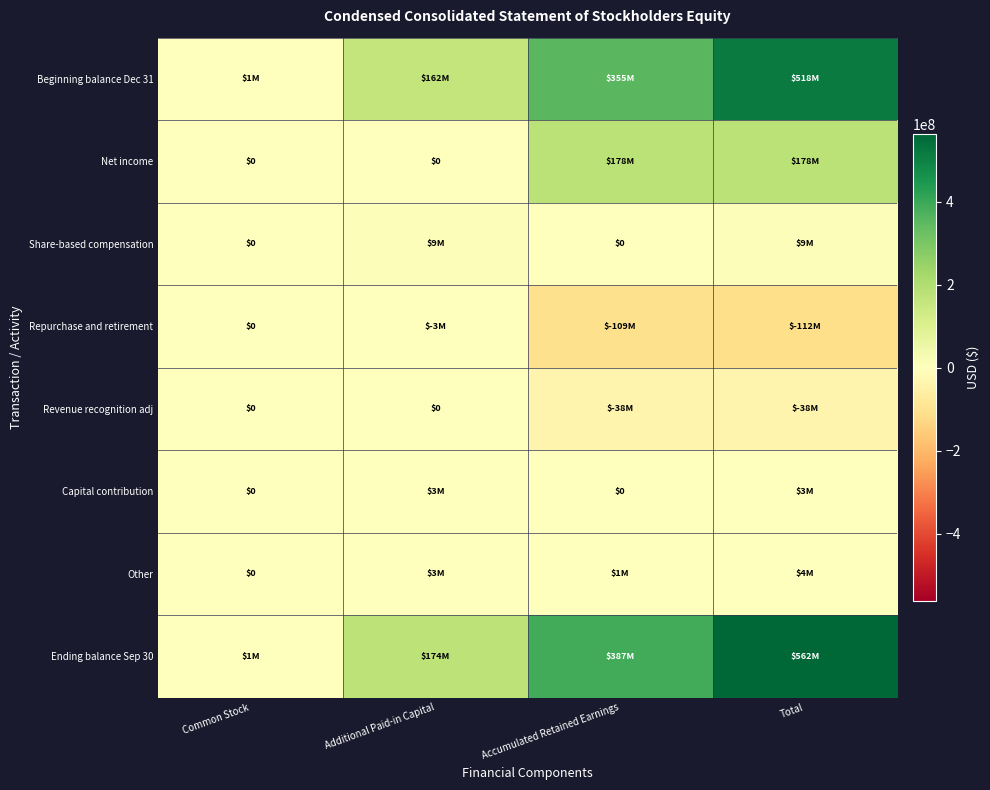

Which category has the lowest value in the Repurchase and retirement series?

Total